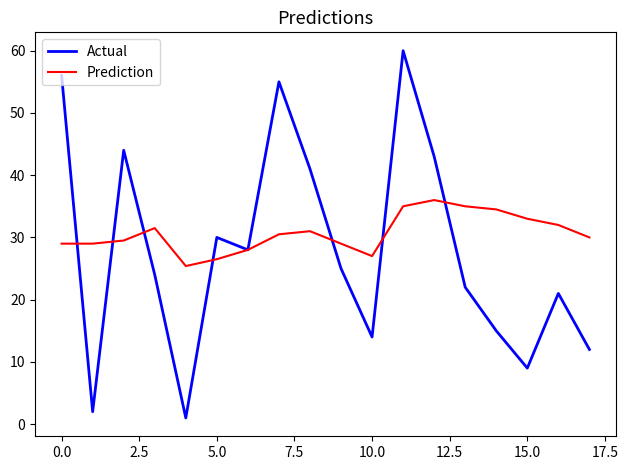

Which series has the widest spread of values?

Actual